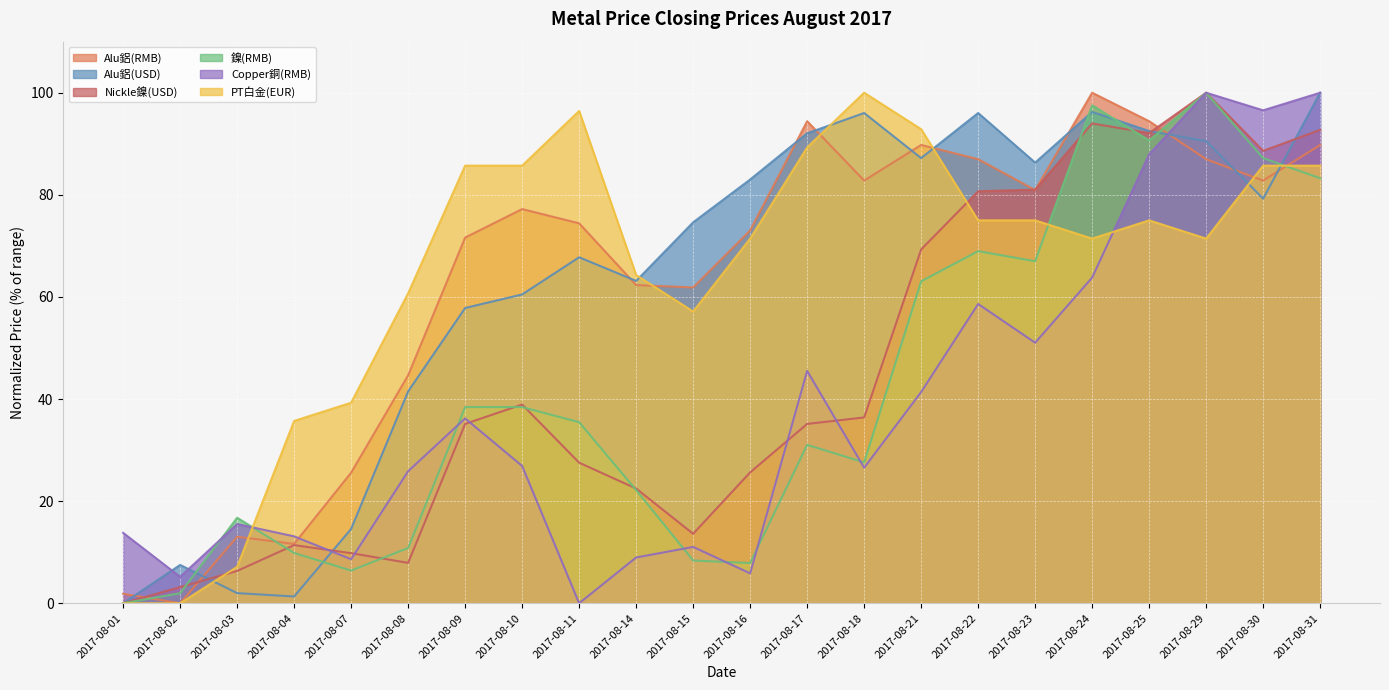

Reading left to right, list all the values displayed in this chart.

Alu鋁(RMB): 1.9	0.0	13.0	11.6	25.6	44.7	71.6	77.2	74.4	62.3	61.9	73.0	94.4	82.8	89.8	87.0	80.9	100.0	94.4	87.0	82.8	89.8
Alu鋁(USD): 0.0	7.5	2.0	1.3	14.6	41.5	57.8	60.5	67.8	63.1	74.6	83.0	92.1	96.0	87.2	96.0	86.3	96.2	92.5	90.5	79.2	100.0
Nickle鎳(USD): 0.0	3.2	6.3	11.4	9.8	7.9	35.1	38.9	27.5	22.5	13.6	25.6	35.1	36.4	69.3	80.7	81.0	94.0	92.1	100.0	88.6	92.7
鎳(RMB): 0.0	2.0	16.7	9.9	6.4	10.8	38.4	38.4	35.5	22.2	8.4	7.9	31.0	27.6	63.1	69.0	67.0	97.5	90.6	100.0	87.2	83.3
Copper銅(RMB): 13.8	5.2	15.5	13.1	8.6	25.9	36.2	26.9	0.0	9.0	11.0	5.9	45.5	26.6	41.4	58.6	51.0	63.8	87.9	100.0	96.6	100.0
PT白金(EUR): 0.0	0.0	7.1	35.7	39.3	60.7	85.7	85.7	96.4	64.3	57.1	71.4	89.3	100.0	92.9	75.0	75.0	71.4	75.0	71.4	85.7	85.7